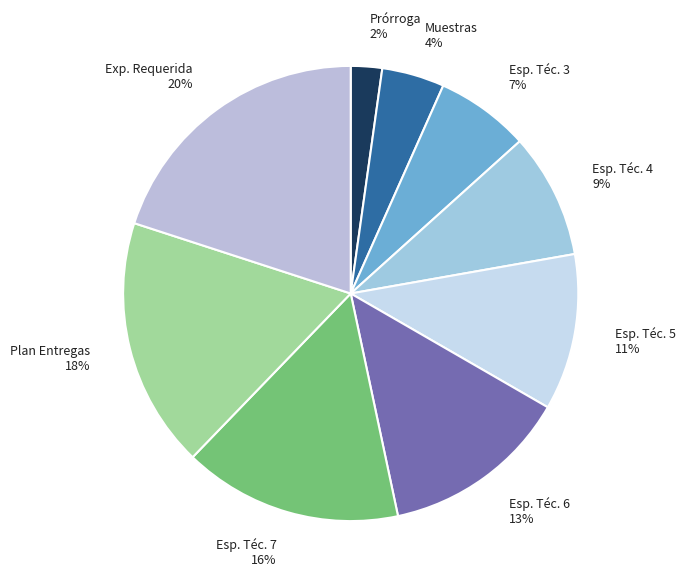

How many segments does this pie chart have?

9